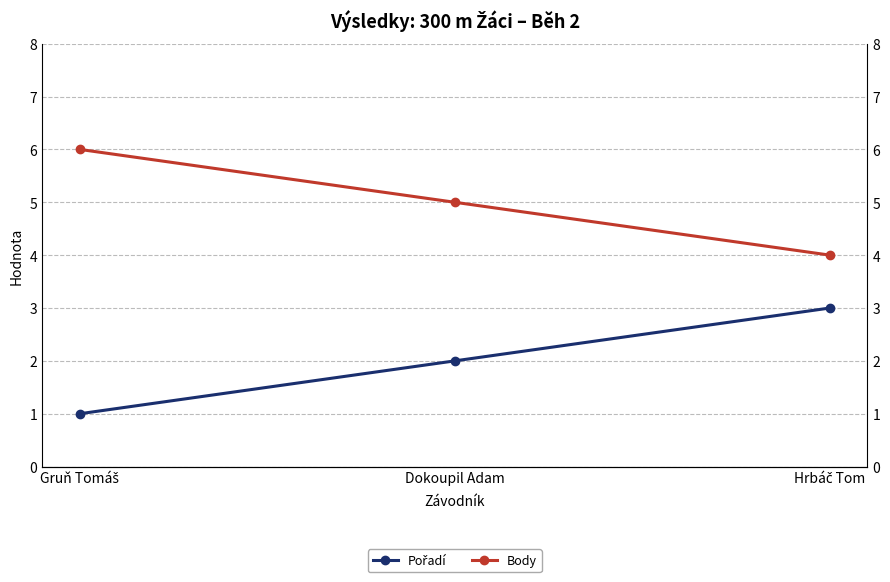

Count the Body values in the range 4 to 6.

3